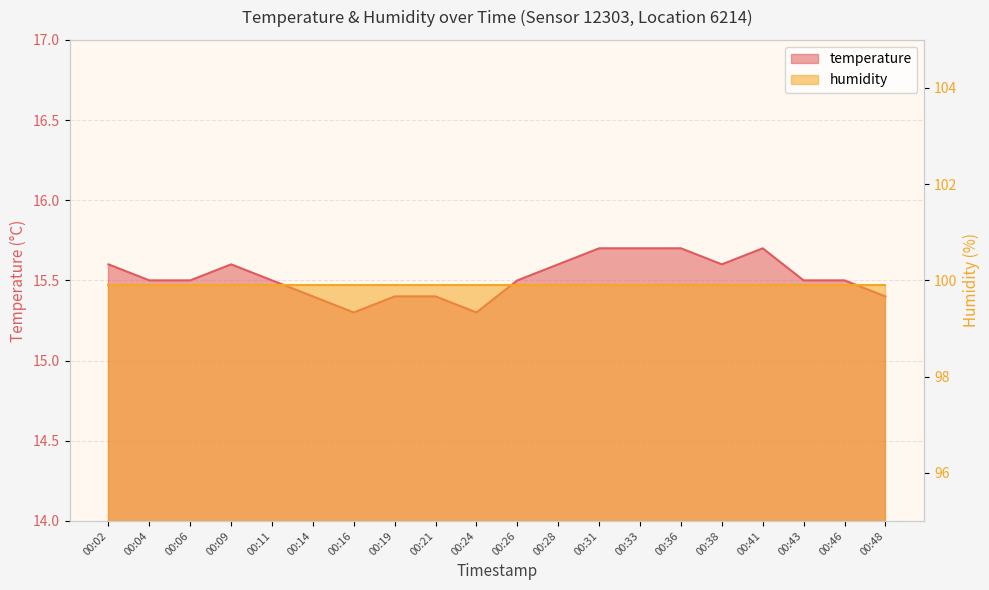

Between 00:14 and 00:28, which is larger?

00:28